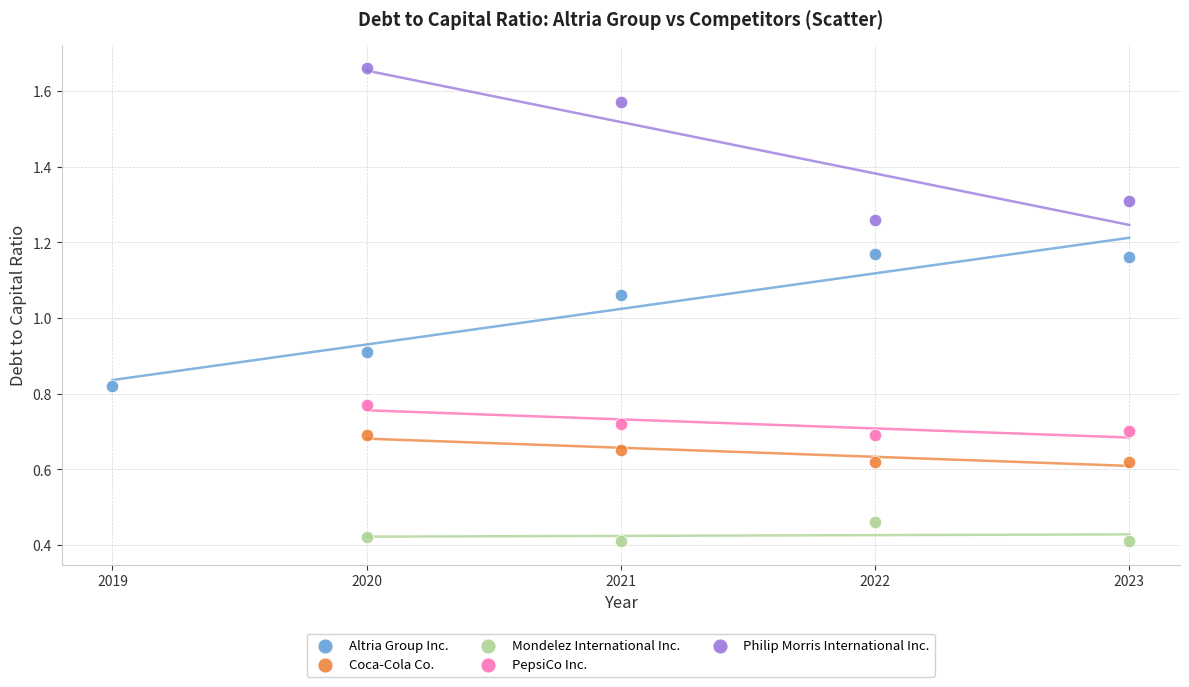

Which series reaches the minimum Y coordinate?

Mondelez International Inc.